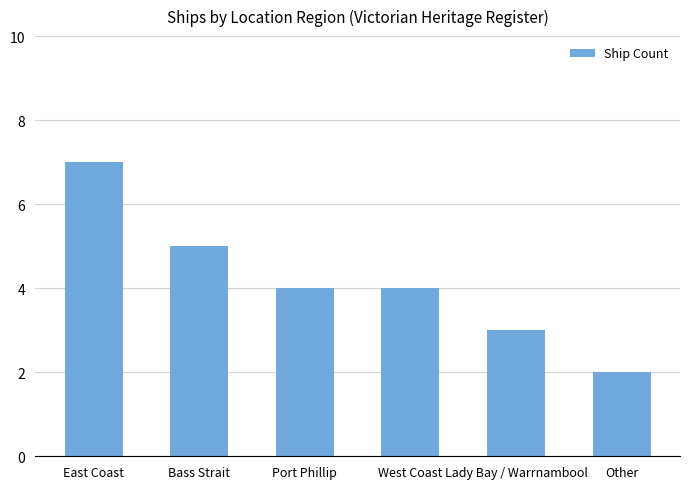

What is the approximate value at Bass Strait?

5